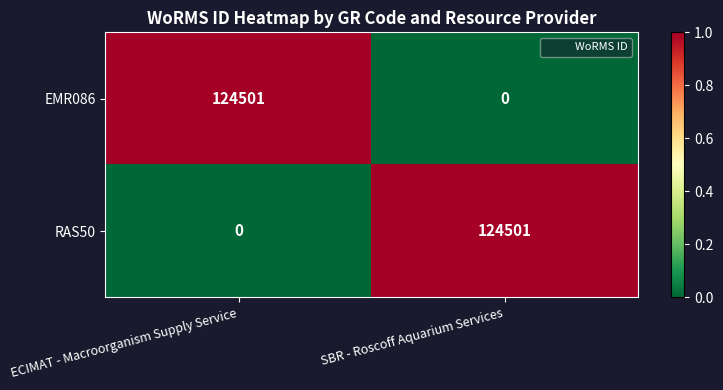

At SBR - Roscoff Aquarium Services, list the series in order from smallest to largest.

EMR086, RAS50